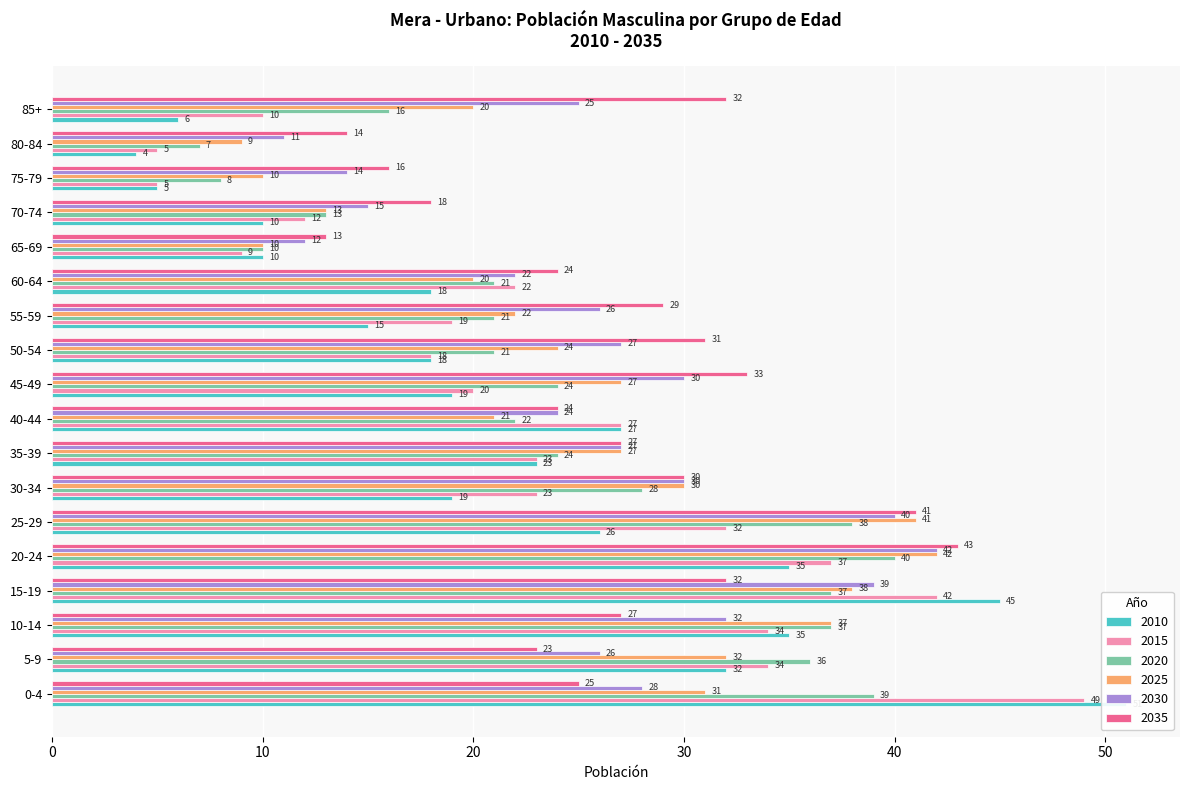

What is the highest value of the 2025 series?

42